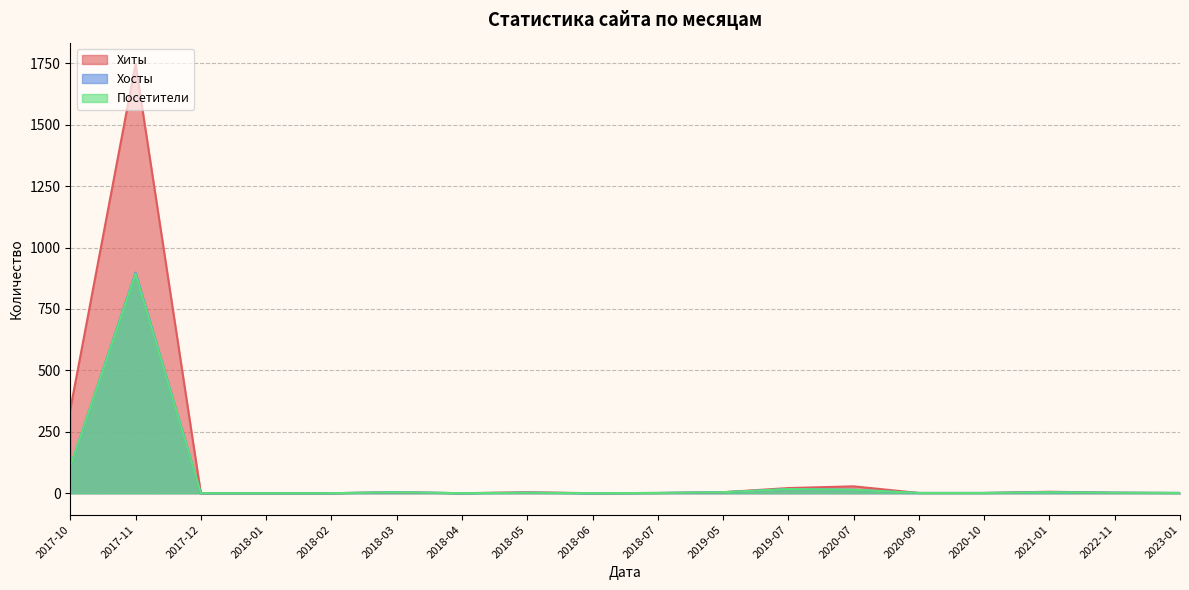

At which label does Посетители reach its peak?

2017-11